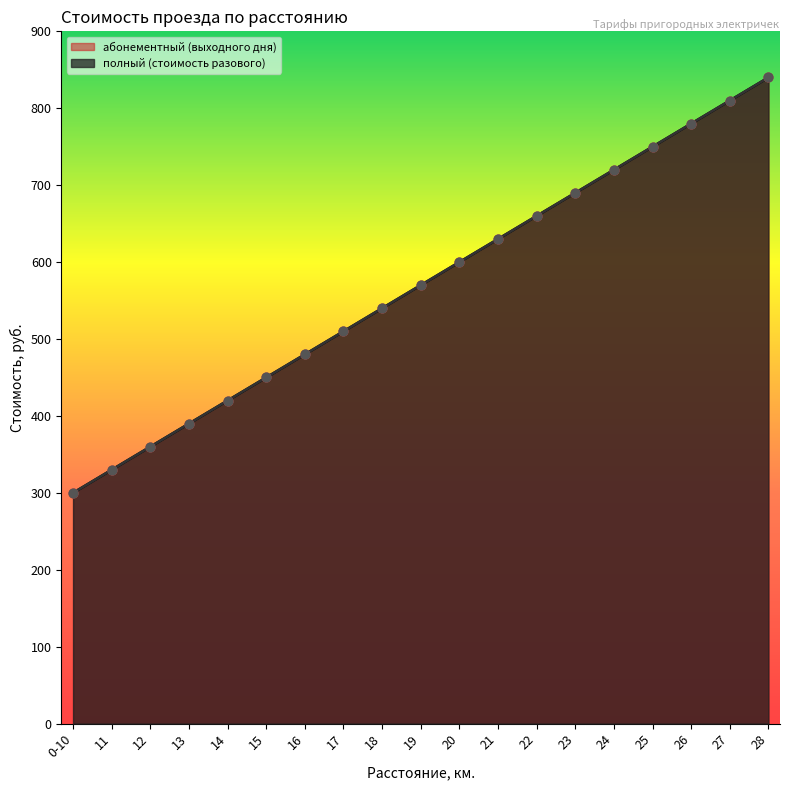

Which series has the largest total across all categories?

полный (стоимость разового)